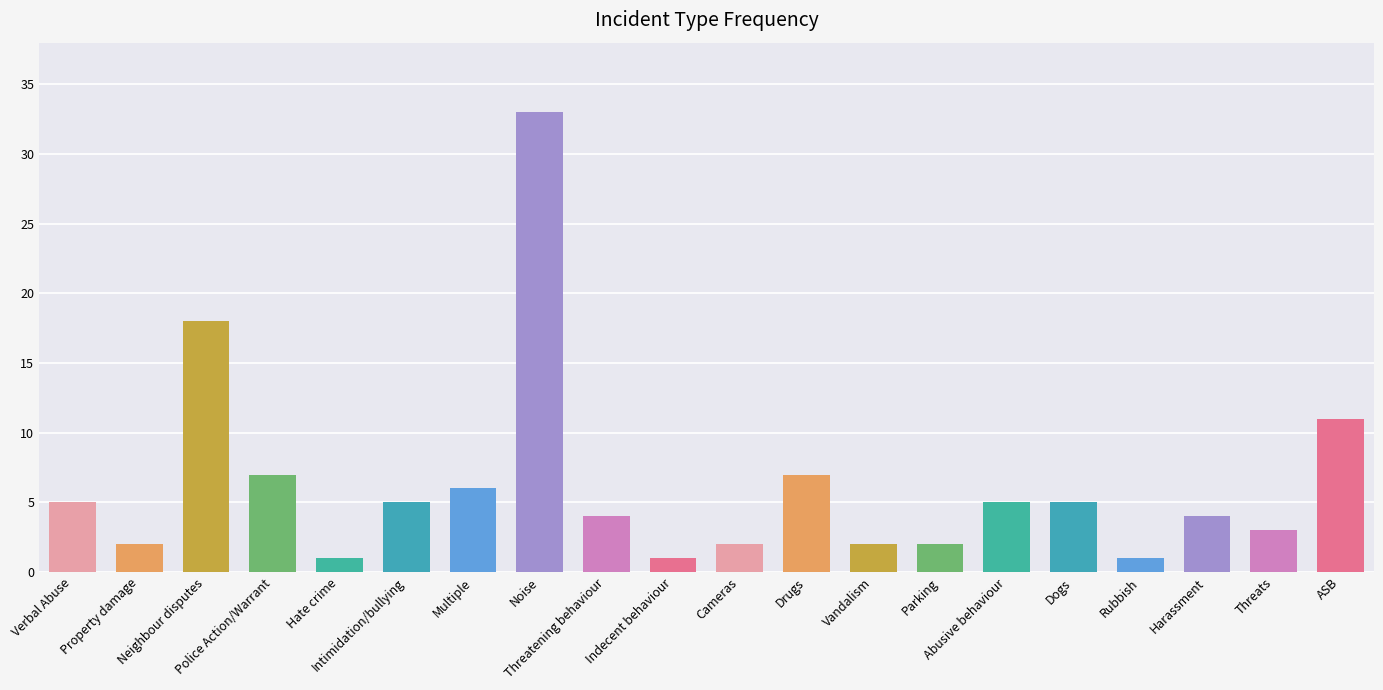

What is the difference between the maximum and minimum values?

32